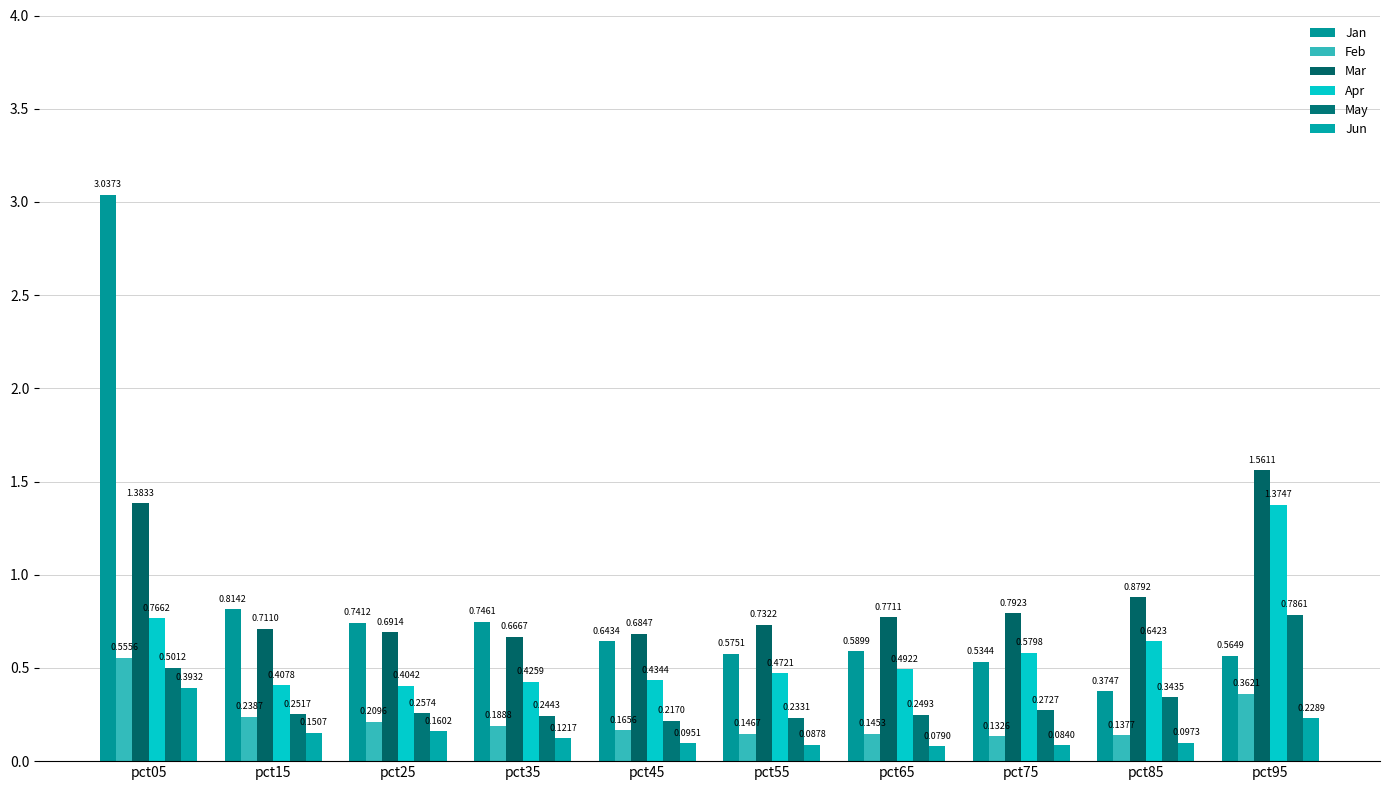

Which category has the highest value in the Mar series?

pct95